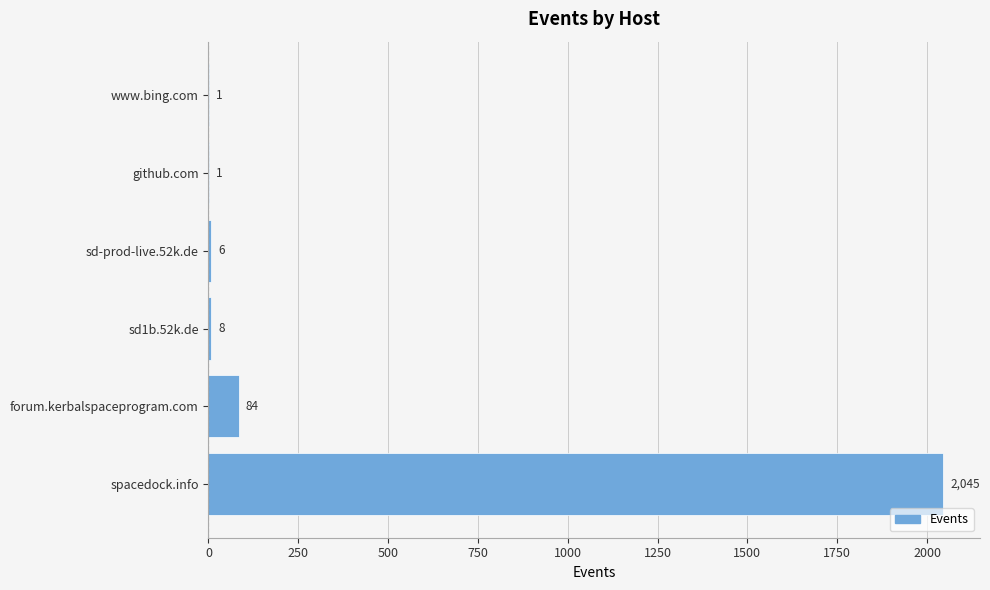

Are the bars horizontal?

Yes